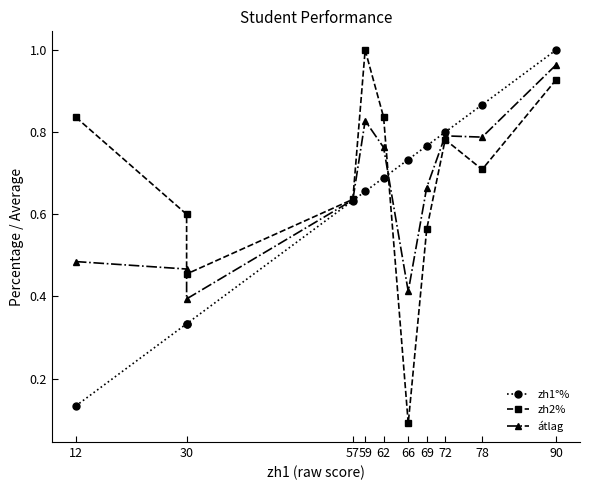

What is the difference between the maximum and second lowest values in the zh1°% series?

0.7